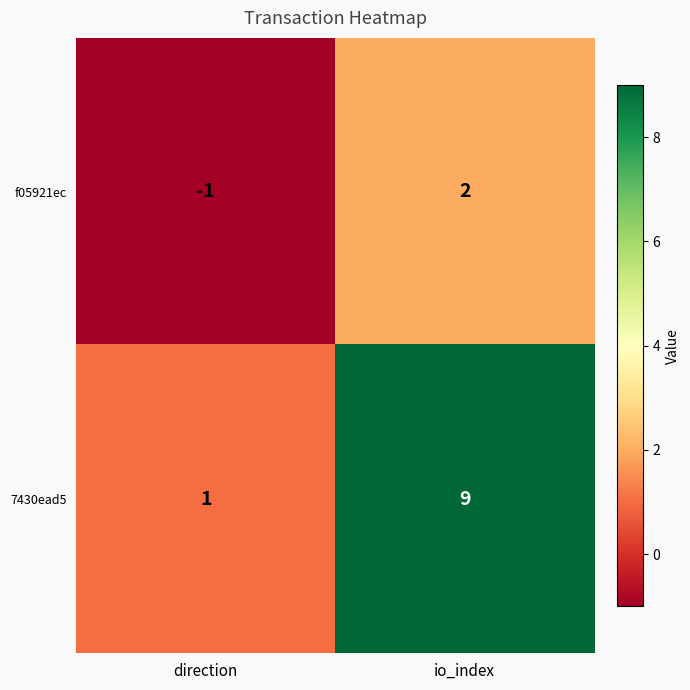

Rank the series by their maximum value, from highest to lowest.

7430ead5, f05921ec